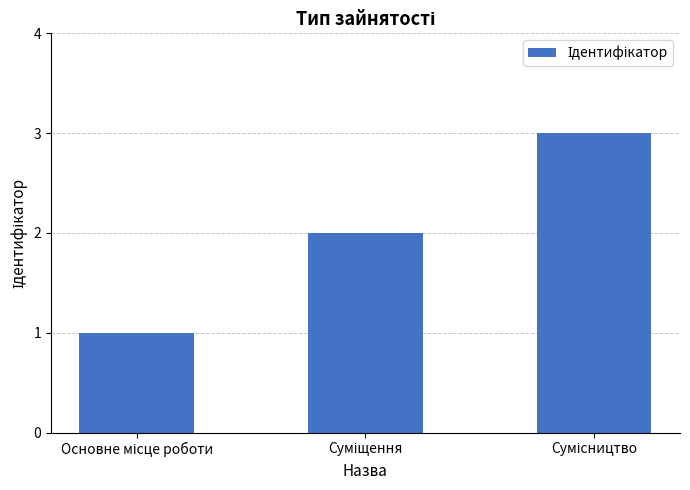

What is the maximum value shown in the chart?

3